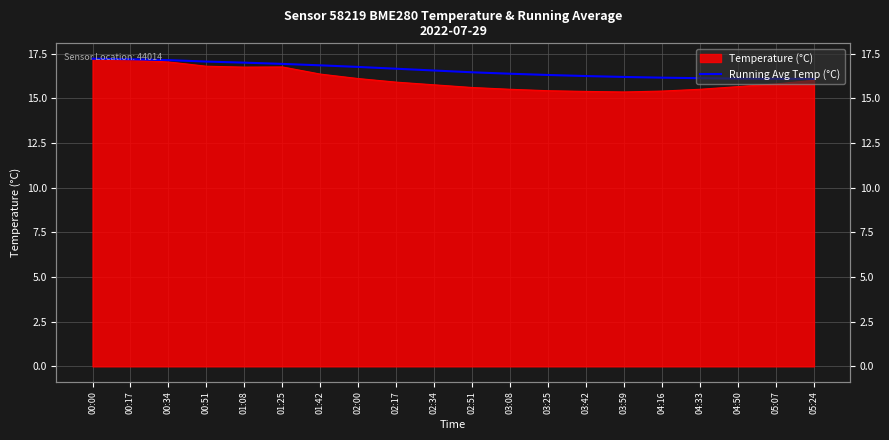

What value does the data have at 01:25?

16.9